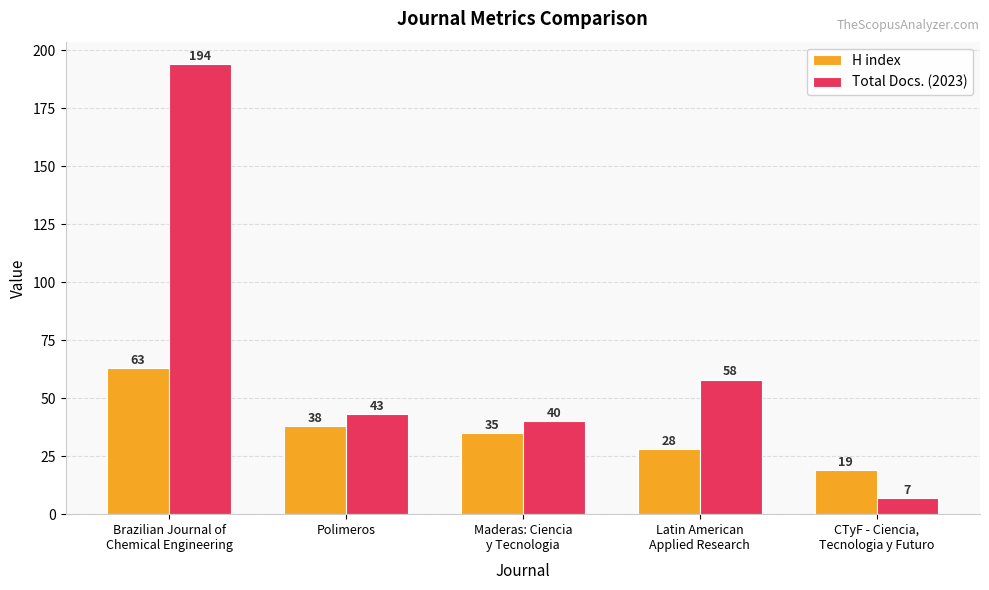

What is the difference between the highest and lowest values at CTyF - Ciencia,
Tecnologia y Futuro?

12